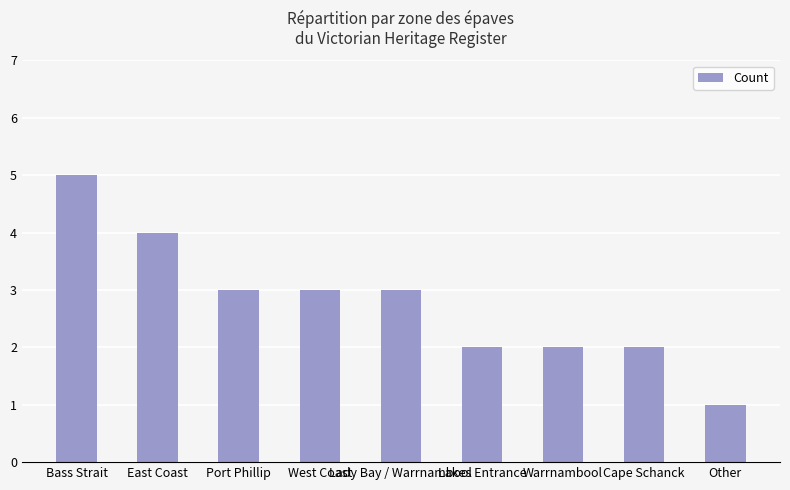

What is the smallest value displayed?

1